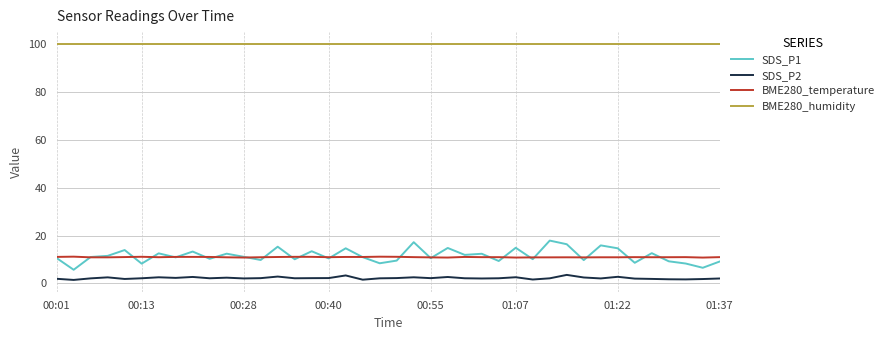

Which series has the largest total across all categories?

BME280_humidity